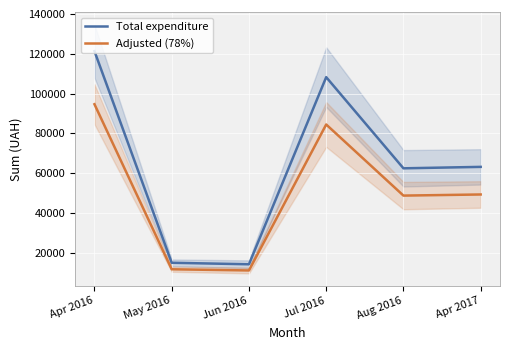

How many lines are shown in the chart?

2